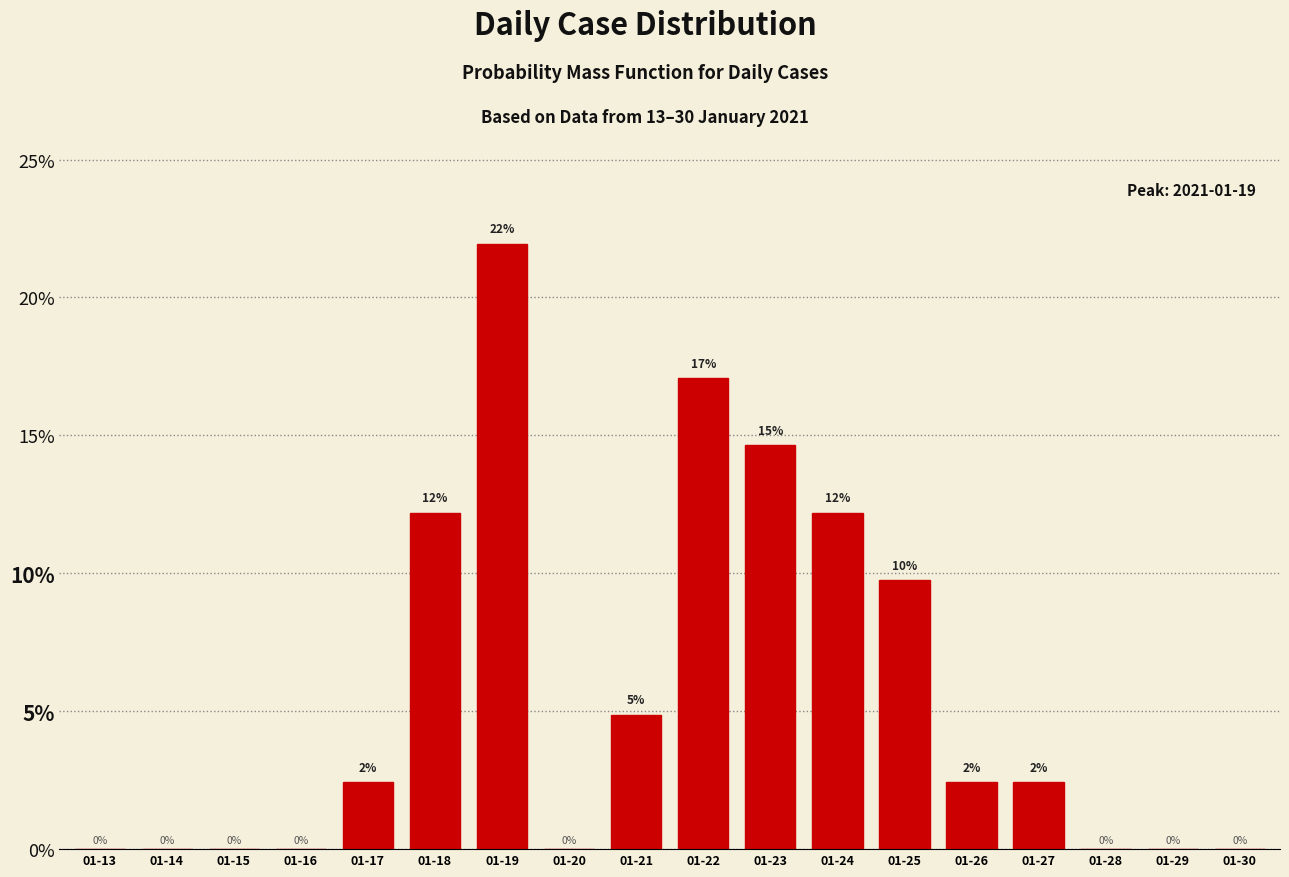

Which label corresponds to the largest value in the chart?

01-19